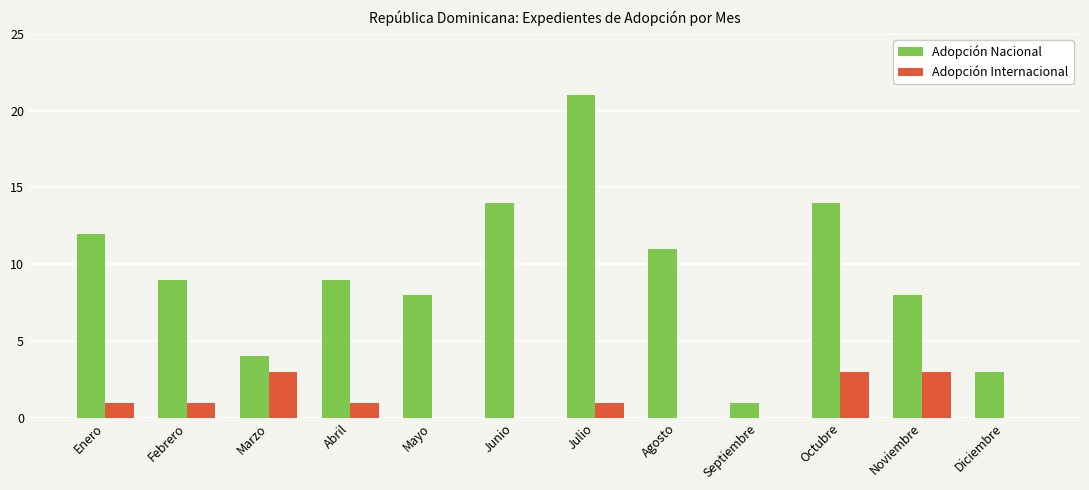

At which category is the sum across all series the highest?

Julio